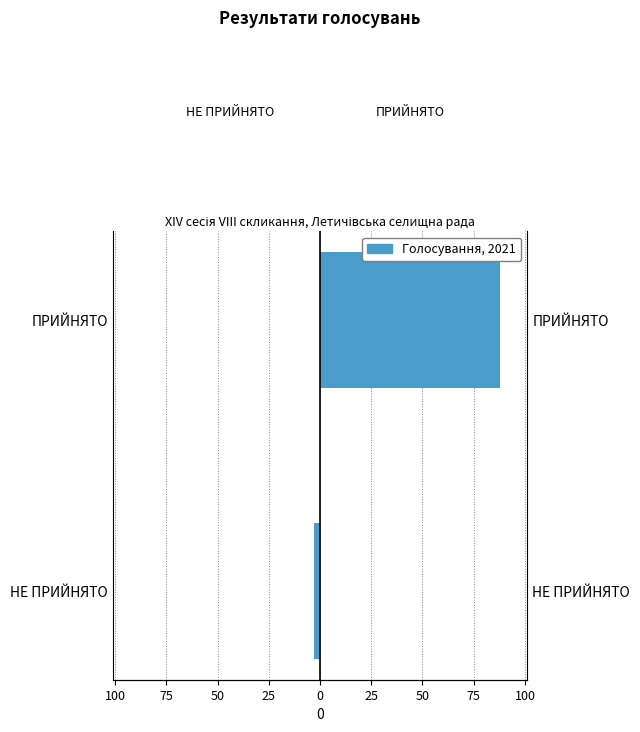

Which has a higher value, ПРИЙНЯТО or НЕ ПРИЙНЯТО?

ПРИЙНЯТО